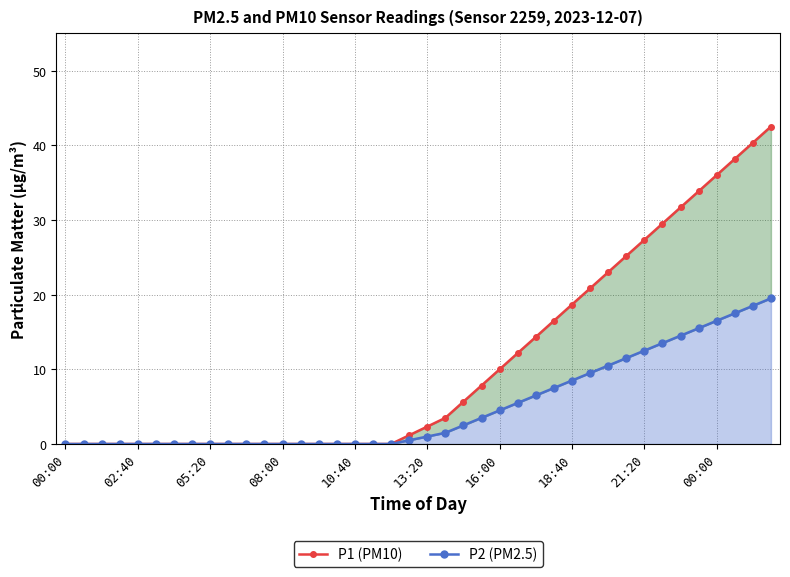

Rank the series by their maximum value, from lowest to highest.

P2 (PM2.5), P1 (PM10)